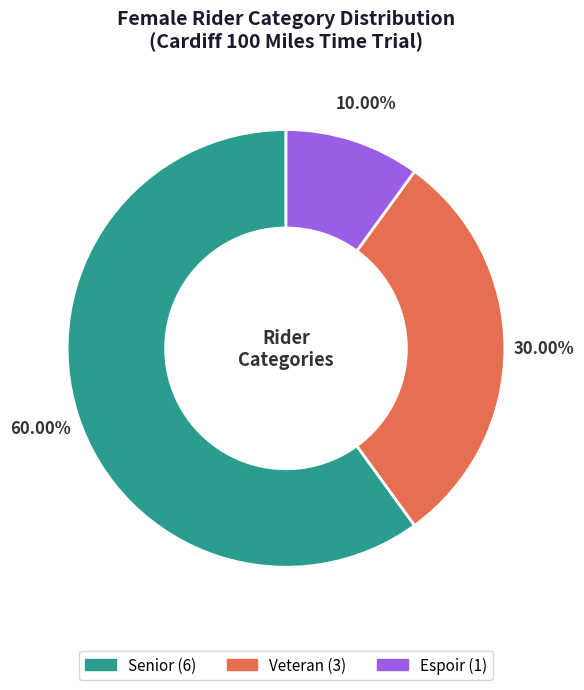

Count the number of slices in the pie.

3